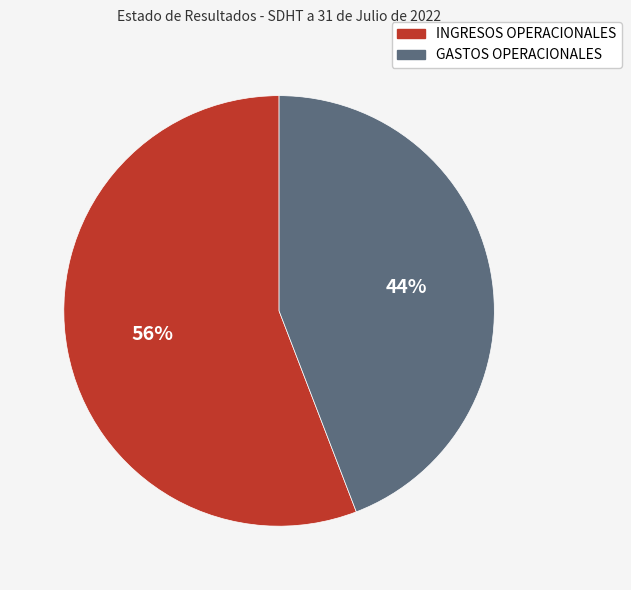

Approximately how many times larger is the value at INGRESOS OPERACIONALES compared to GASTOS OPERACIONALES?

1.3